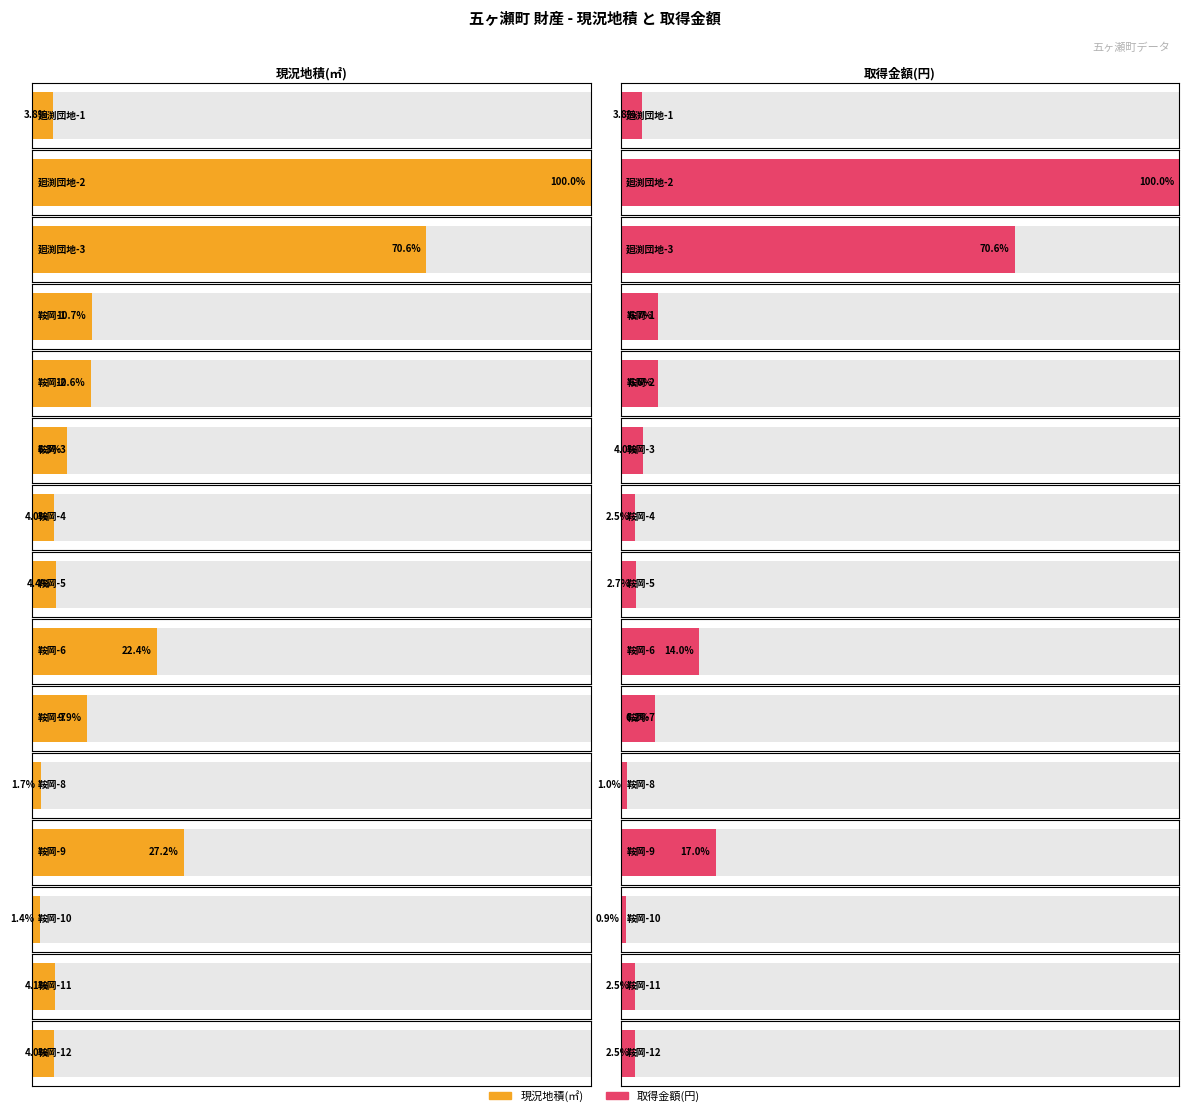

Is it true that 取得金額(円) equals 469352.5 at 鞍岡-2?

False